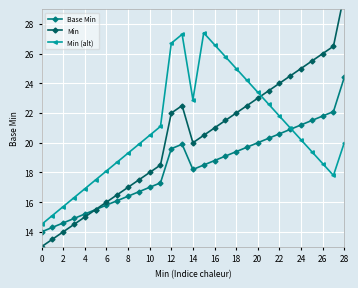

The Min (alt) series shows 8.1 at 0. True or false?

False